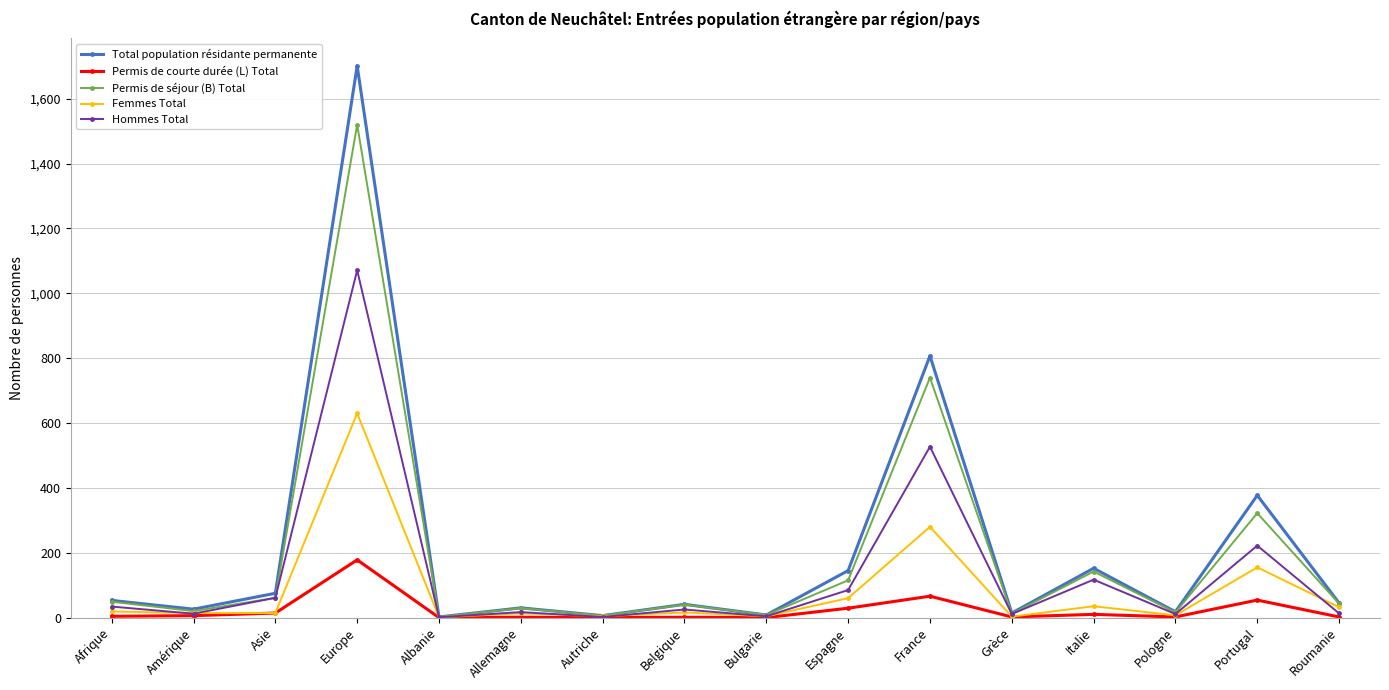

What is the value of the Hommes Total point at the 2nd from the left?

12